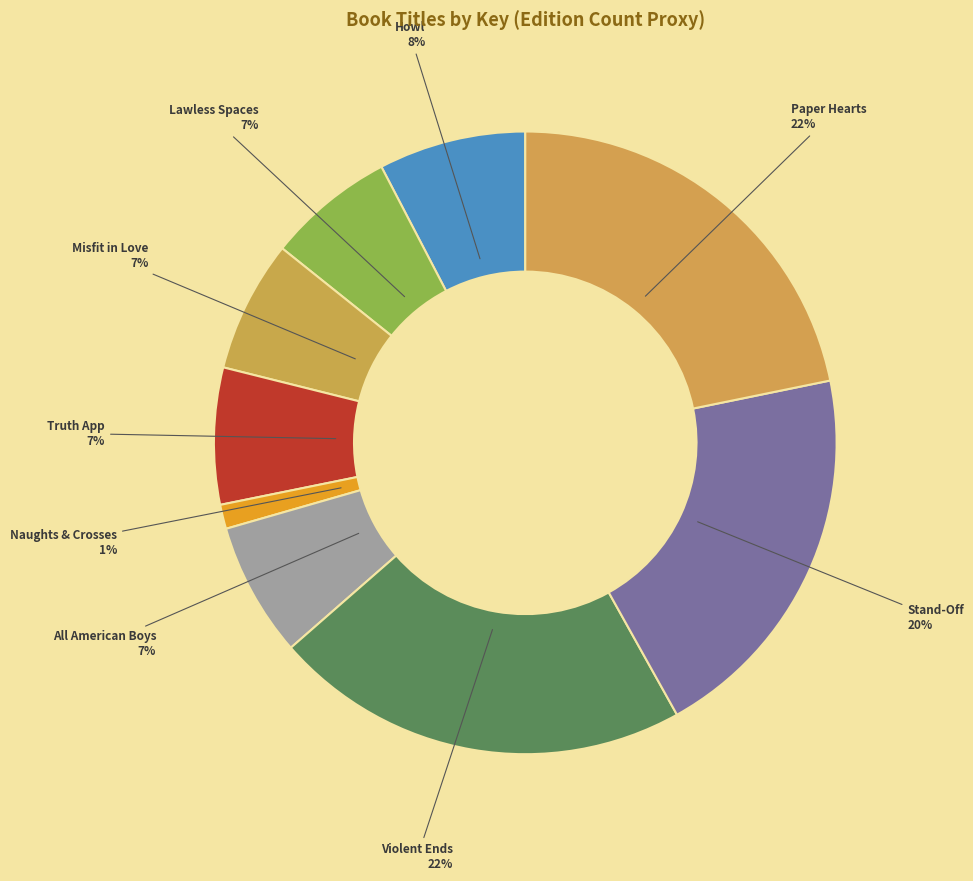

Approximately how many times larger is the value at Lawless Spaces compared to Stand-Off?

0.3